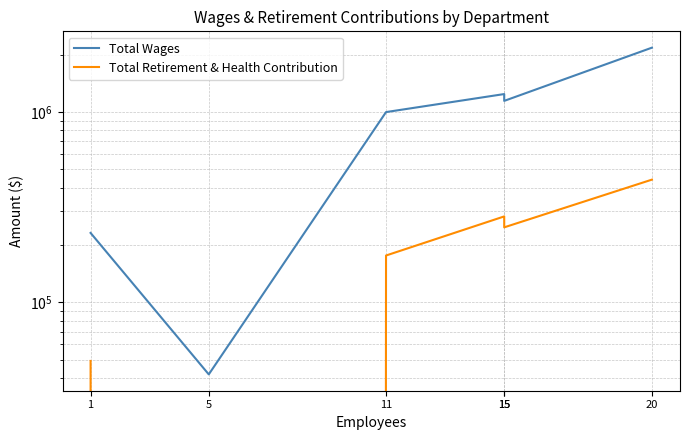

At how many categories does at least one series exceed 2113769?

1